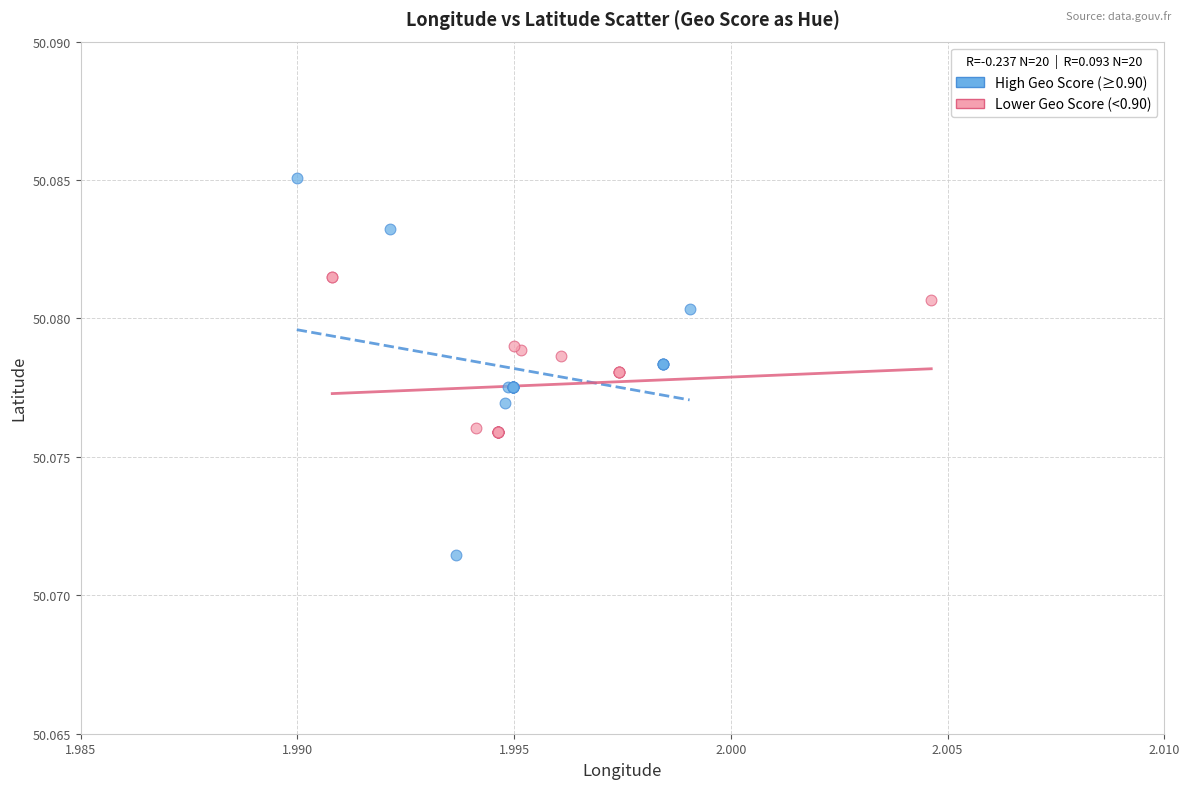

Which series has the largest Y range (max minus min)?

High Geo Score (≥0.90)